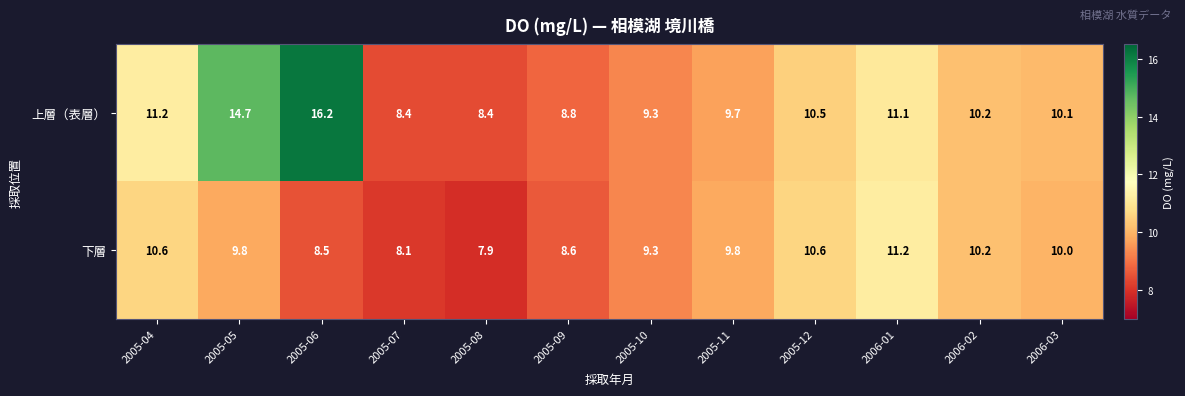

At which category does the chart reach its peak across all series?

2005-06